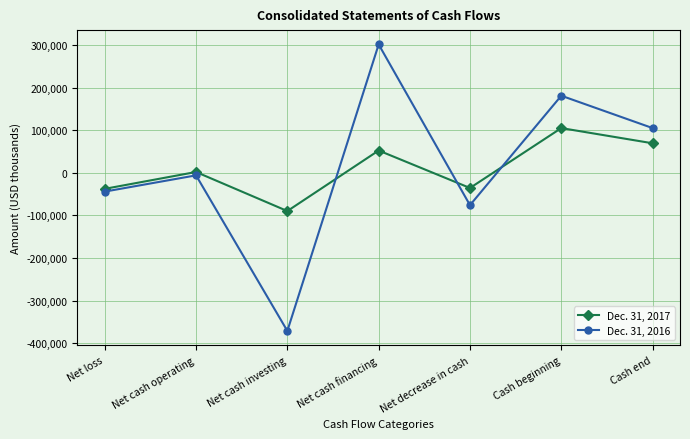

At Cash end, list the series in order from smallest to largest.

Dec. 31, 2017, Dec. 31, 2016